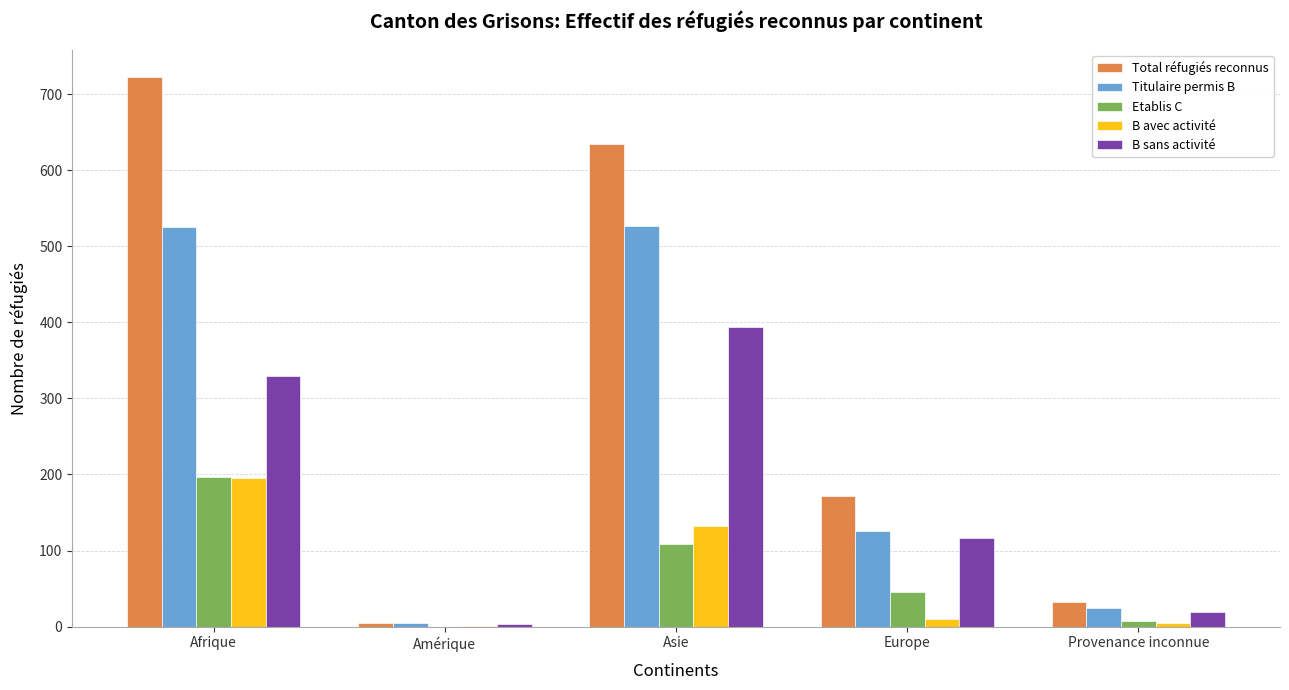

How many categories are shown in the chart?

5